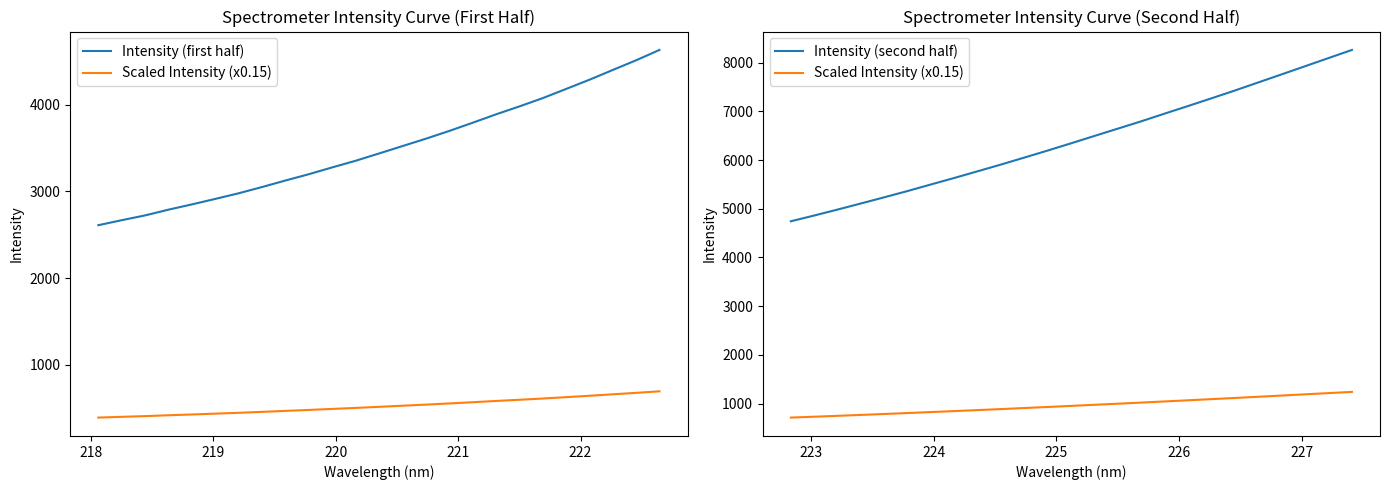

True or false: Intensity (second half) has more than 1 interior local peaks.

False